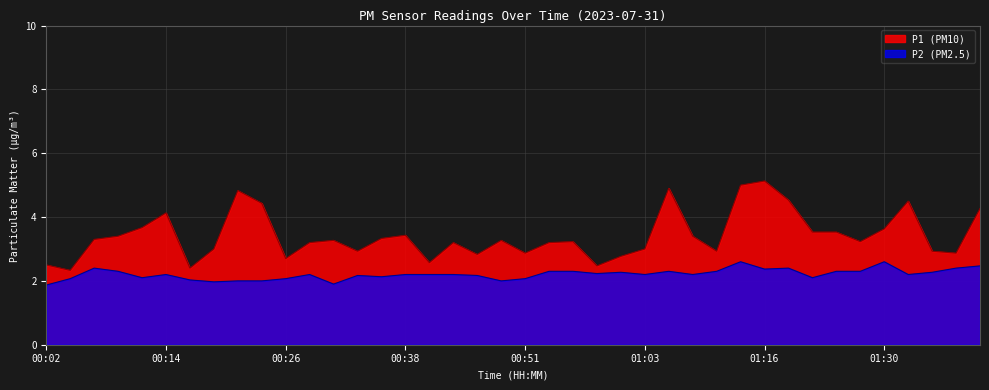

True or false: P2 and P1 cross at least once.

False